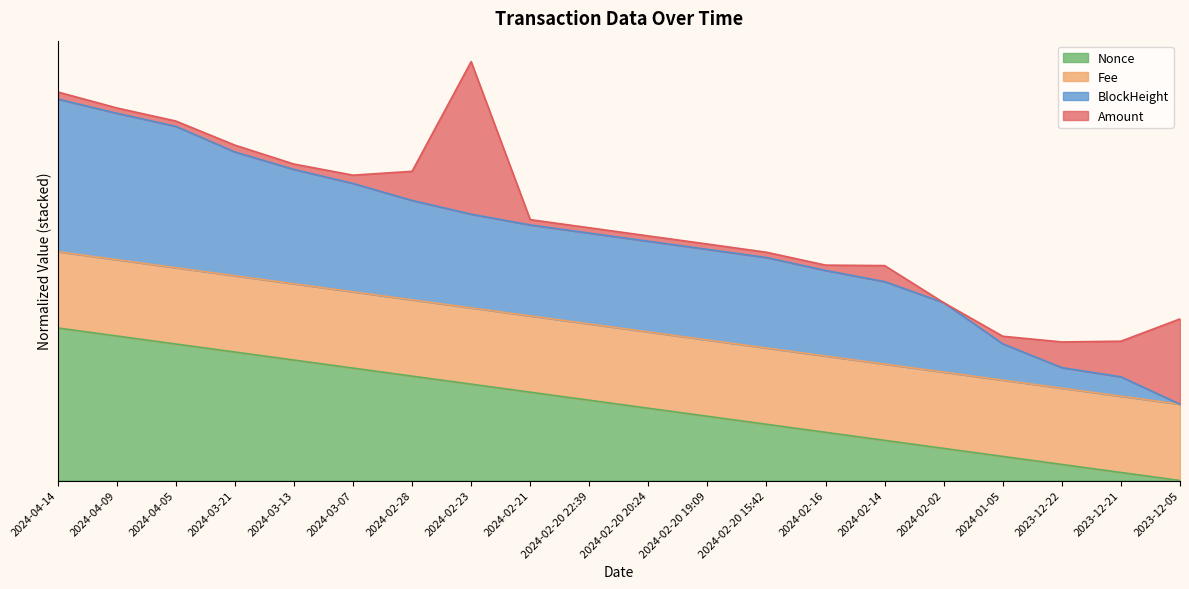

What is the sum of the BlockHeight values at 2024-02-20 15:42 and 2024-04-05?

3.8